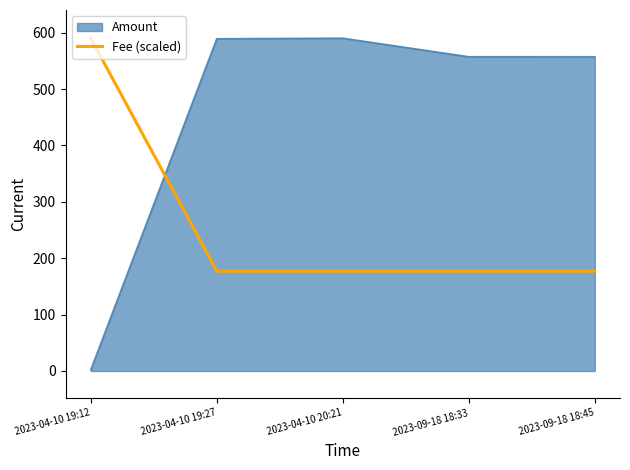

The value of Amount at 2023-04-10 20:21 is 590.1. True or false?

True